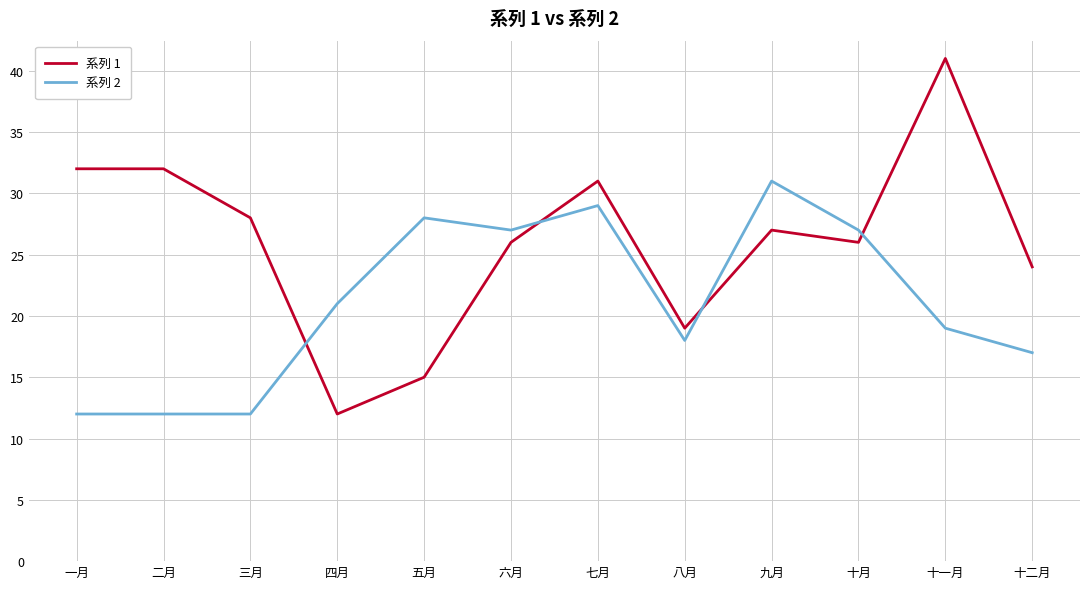

What is the sum of the 系列 1 values at 一月 and 六月?

58